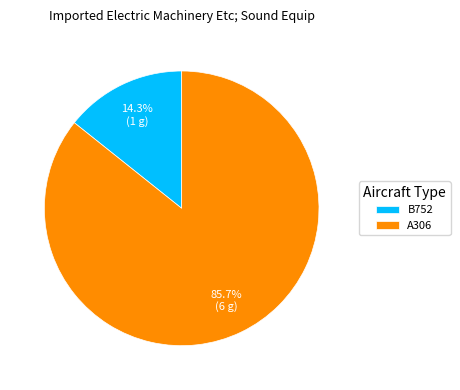

To the nearest percent, what is the difference between the A306 and B752 slice percentages?

71%